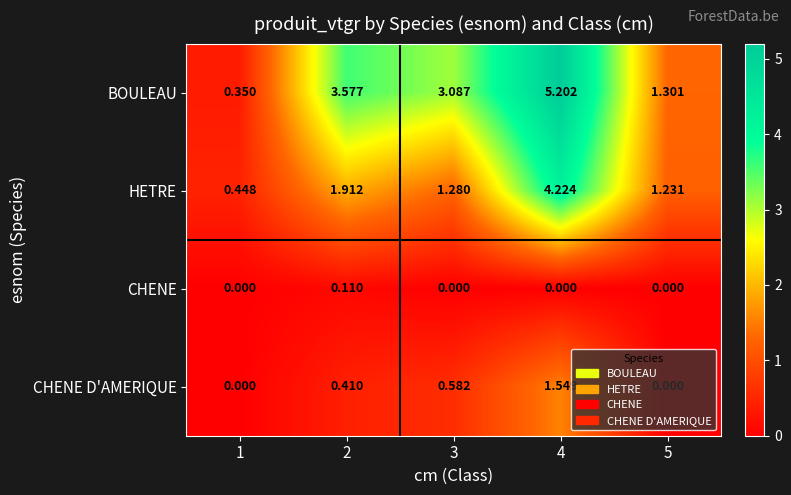

At how many categories does at least one series exceed 4?

1